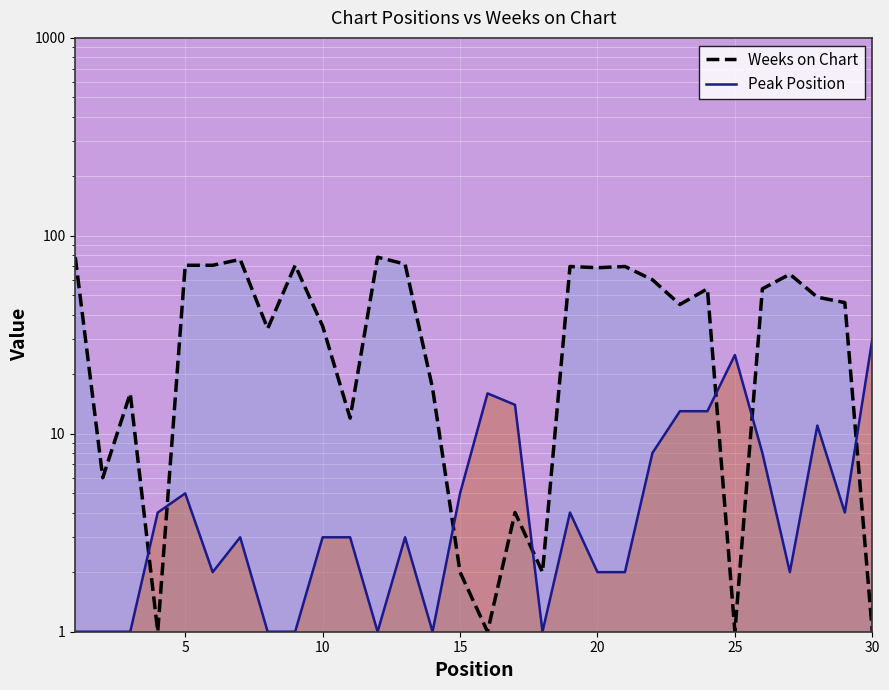

How many data points in Peak Position are less than 3?

12